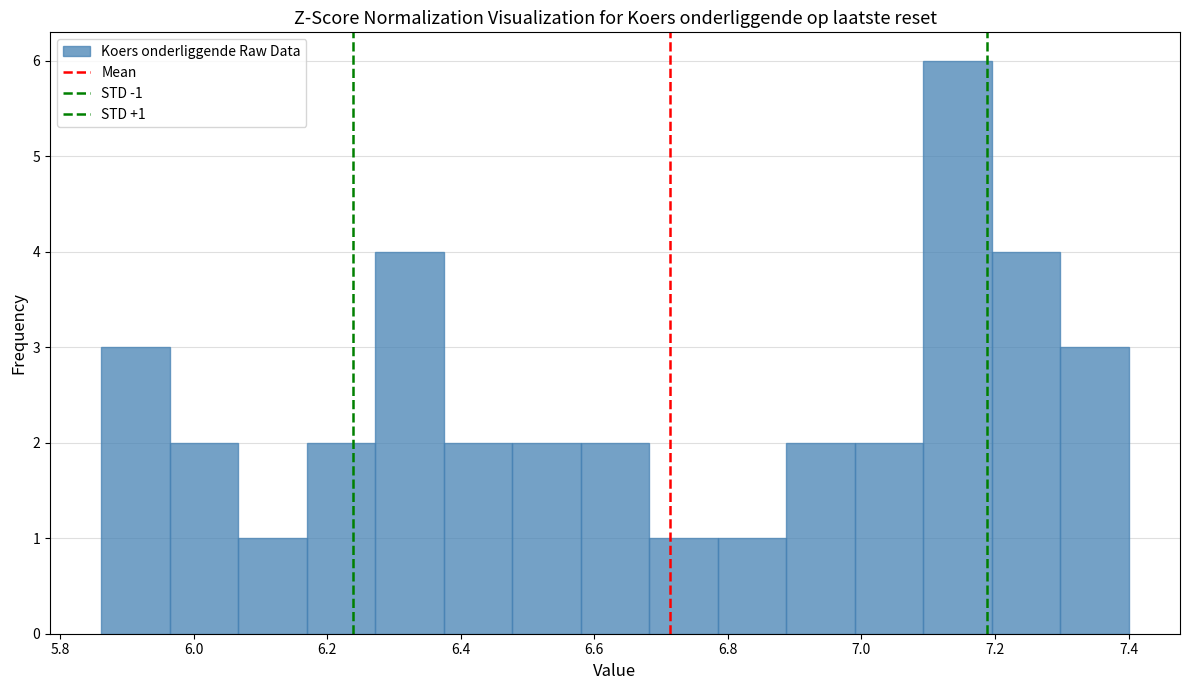

Over which range of the x-axis is the bar tallest?

7.10 to 7.20